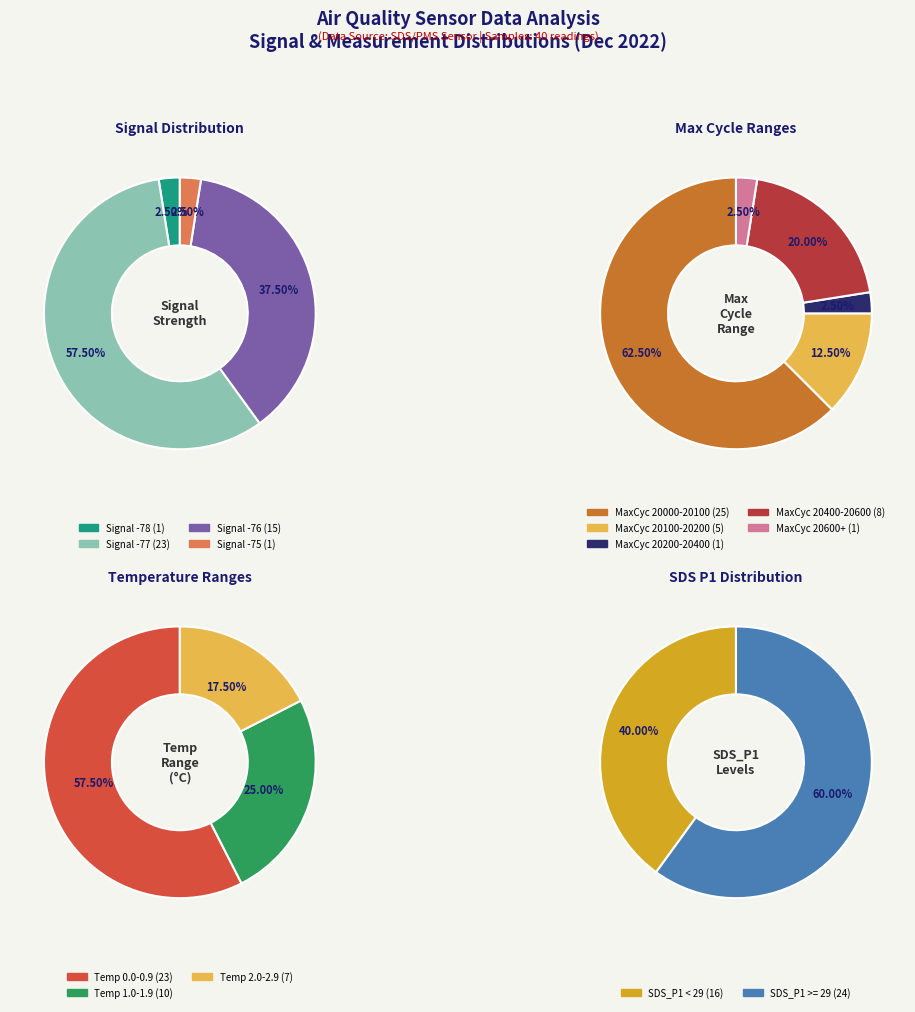

Which has a higher value, 12 or 16?

16